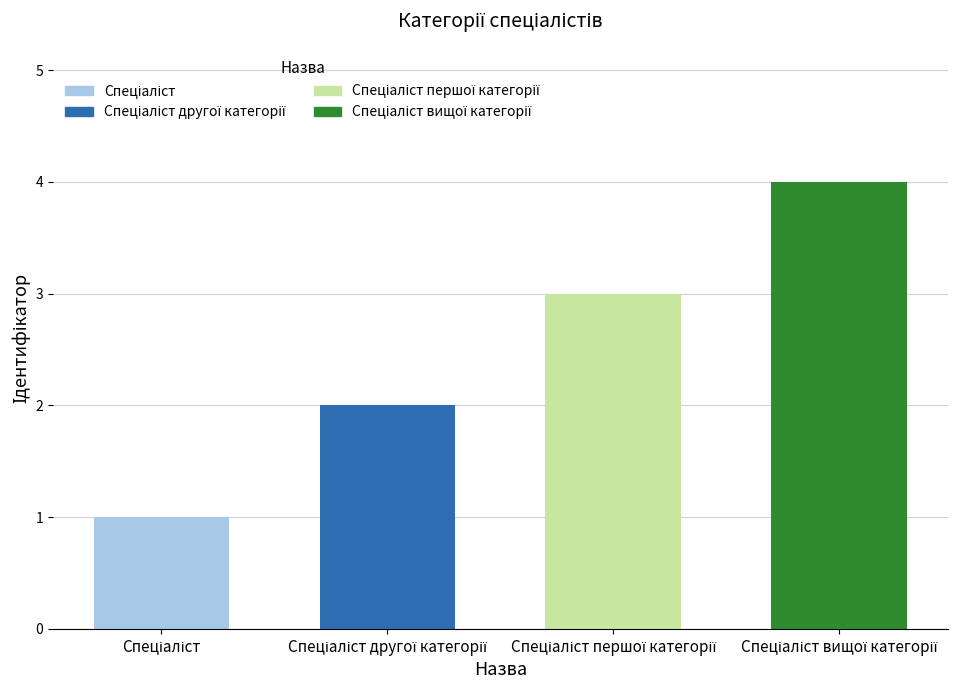

What is the sum of all values?

10